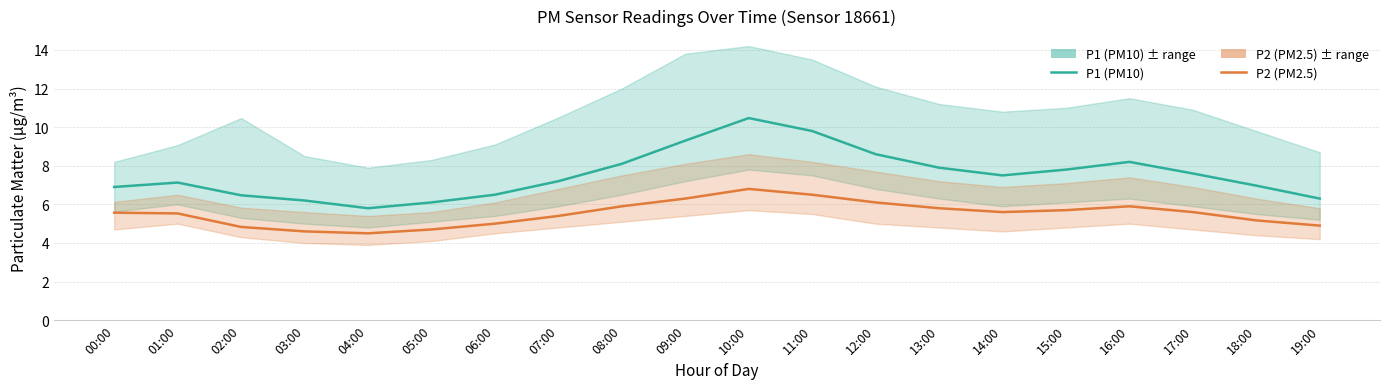

What is the difference between the highest and lowest values at 18:00?

1.8